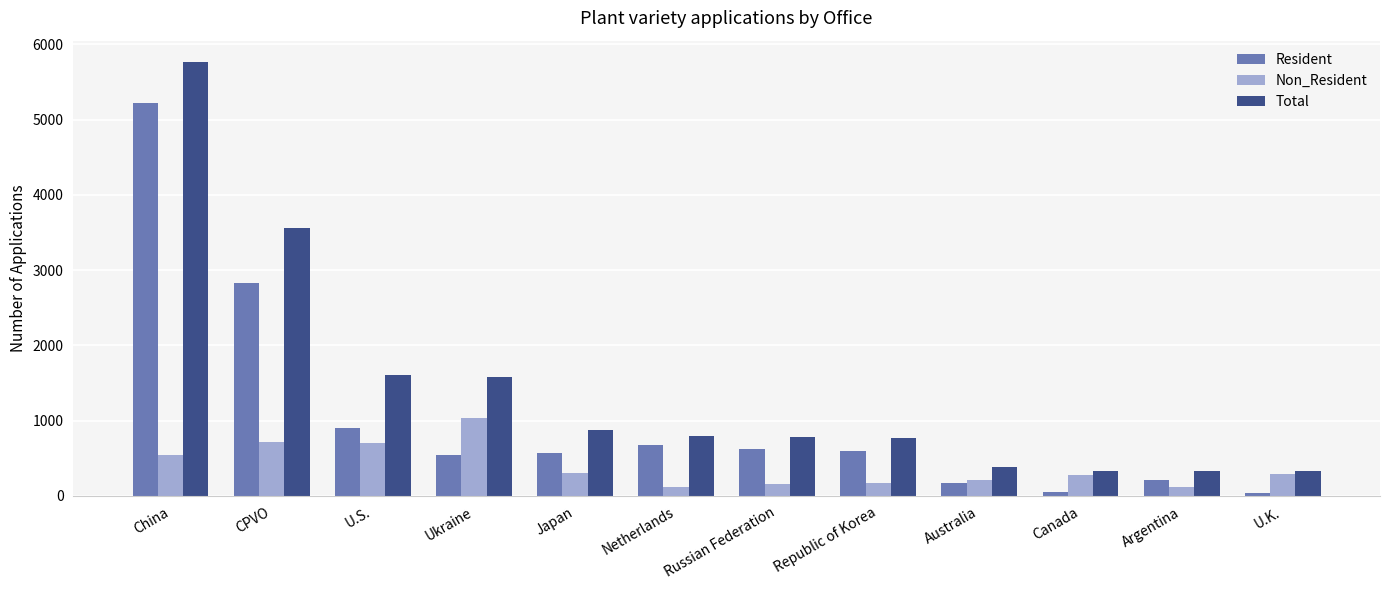

Does the chart contain any negative values?

No